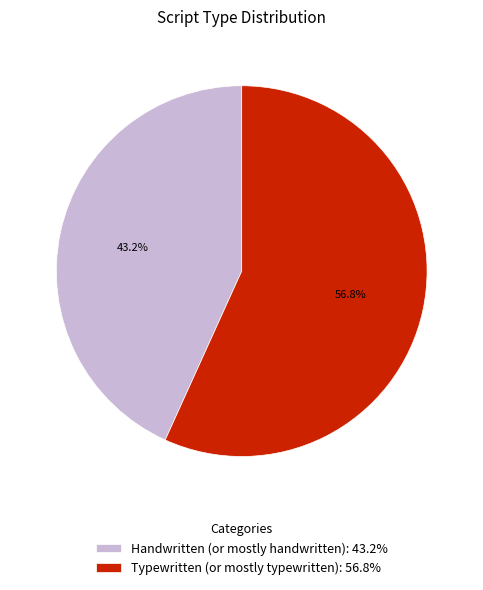

Which category accounts for the majority?

Typewritten (or mostly typewritten)